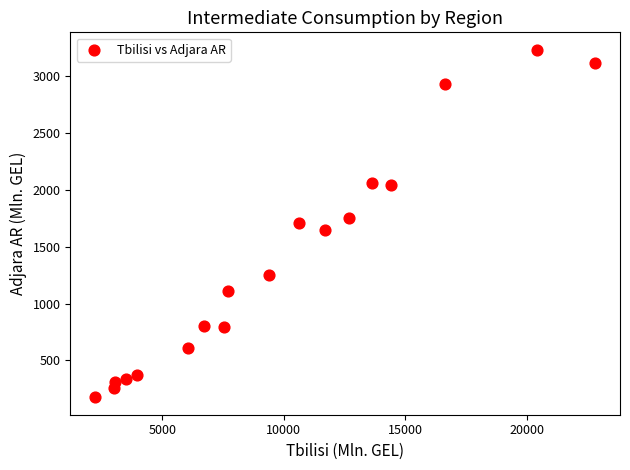

What is the range of X values (max minus min)?

20549.0